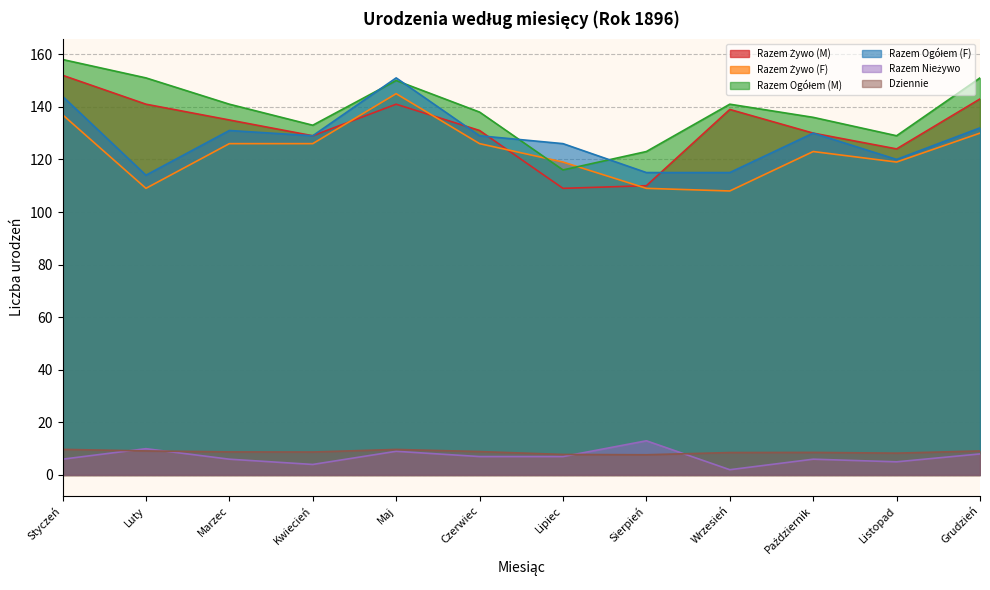

True or false: Razem Ogółem (F) and Razem Żywo (F) intersect in this chart.

False